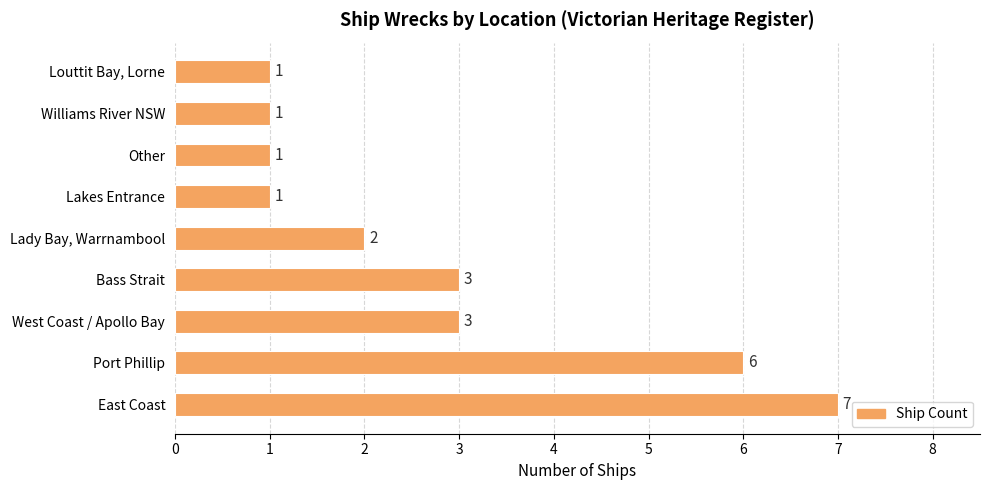

What is the greatest value displayed?

7